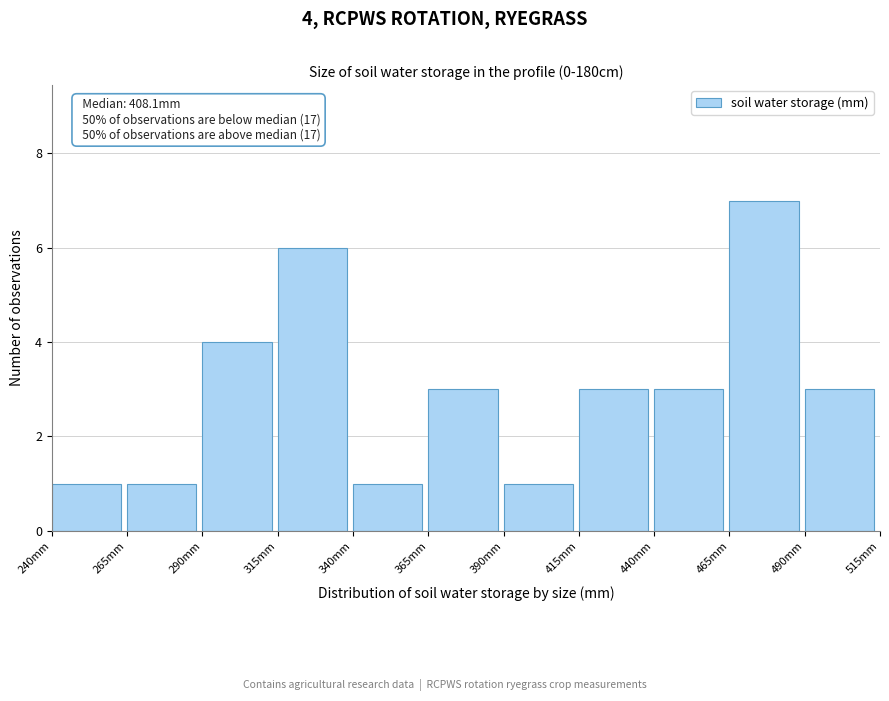

Which range on the x-axis has the tallest bar?

465 to 490